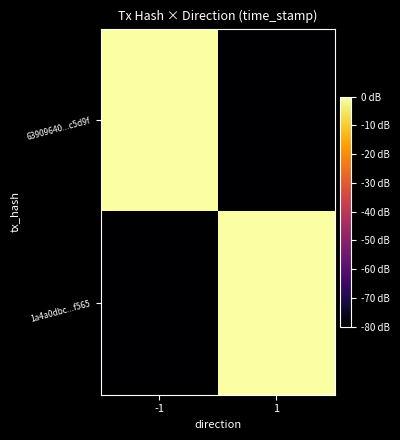

List the series in order of their peak value, highest first.

63909640...c5d9f, 1a4a0dbc...f565